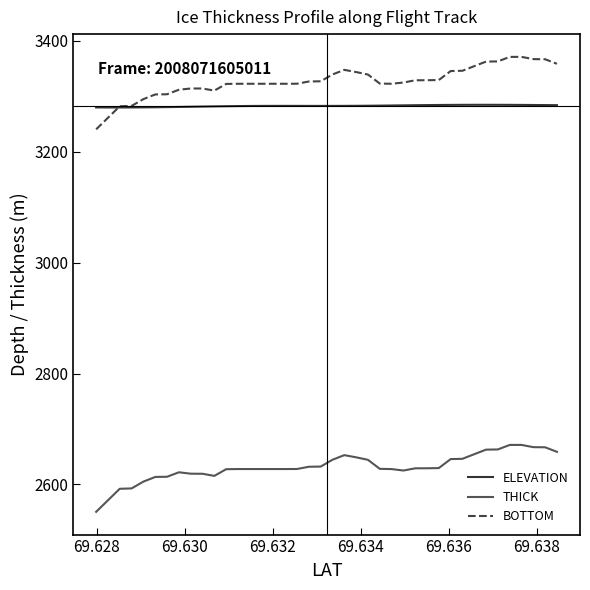

What is the maximum value for ELEVATION?

3284.8